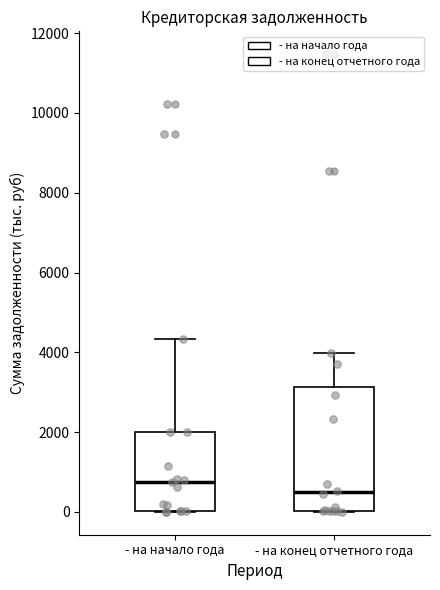

Reading left to right, transcribe this box plot: for each box, give where its median line is, the range the box spans, and where its two whiskers end, as read against the y-axis. The values are not printed on the chart, so give them approximately, as read against the axis.

- на начало года: median 800, box 0 to 2000, whiskers 0 to 4400
- на конец отчетного года: median 400, box 0 to 3200, whiskers 0 to 4000